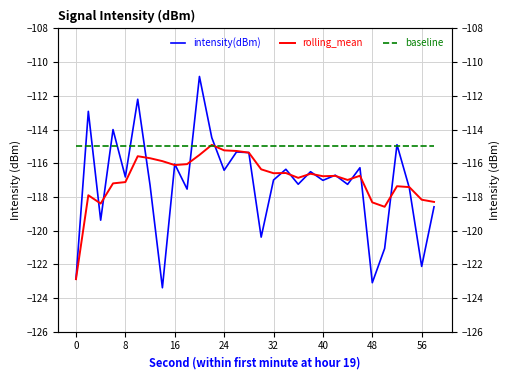

Is the value of baseline at 29 greater than the value of rolling_mean at 15?

Yes